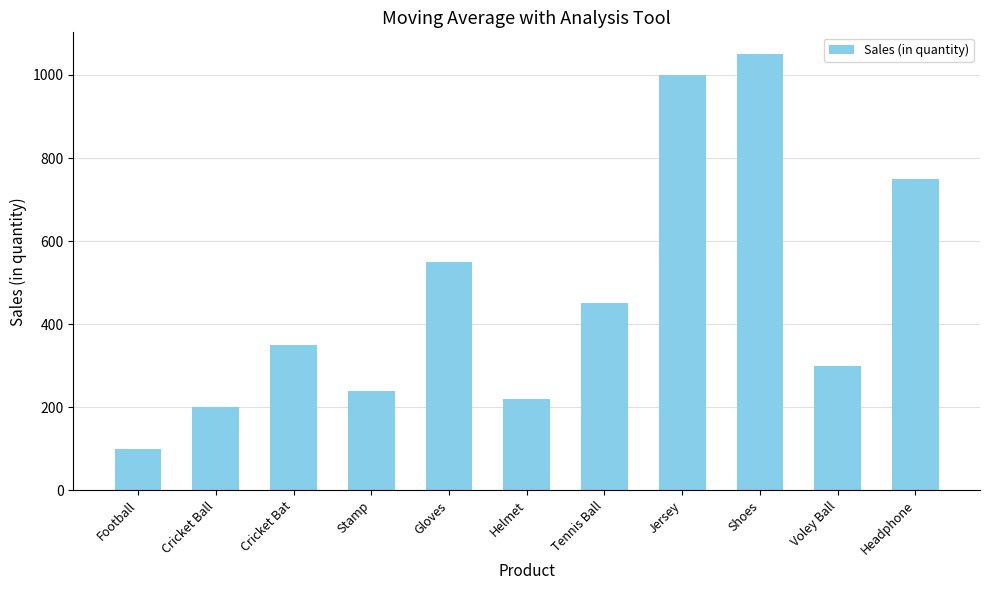

What is the difference between the maximum and minimum values?

950